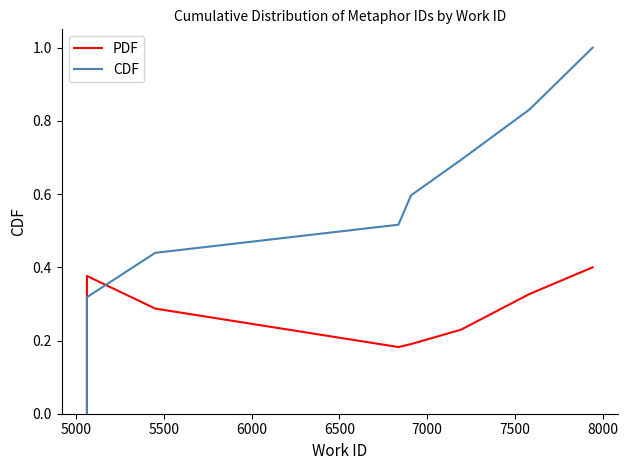

Is the value of CDF at 9 greater than the value of PDF at 9?

Yes